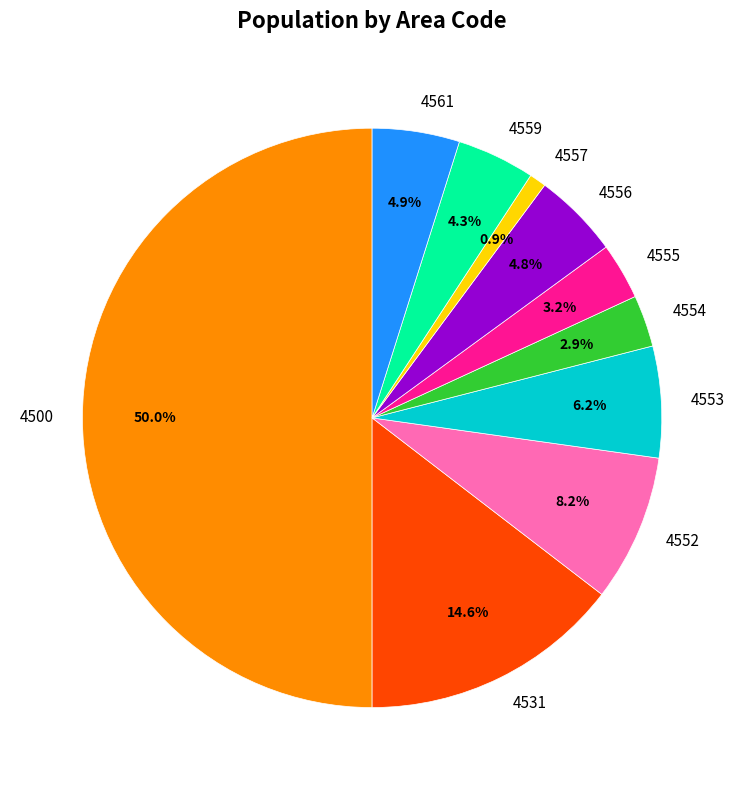

To the nearest percent, what is the combined percentage of 4552 and 4500?

58%